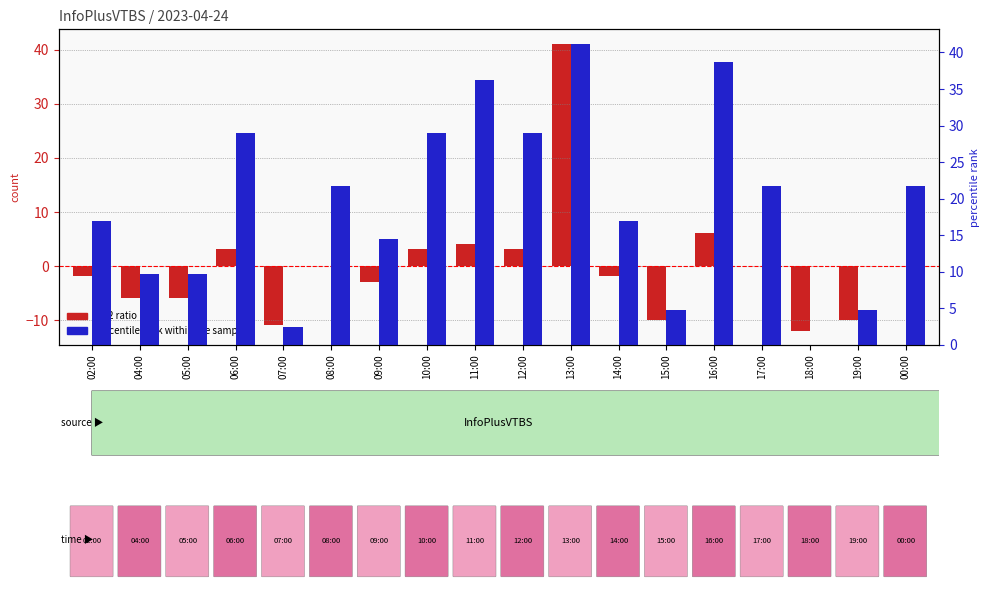

Read the log2 ratio (centered) value at 12:00.

3.1